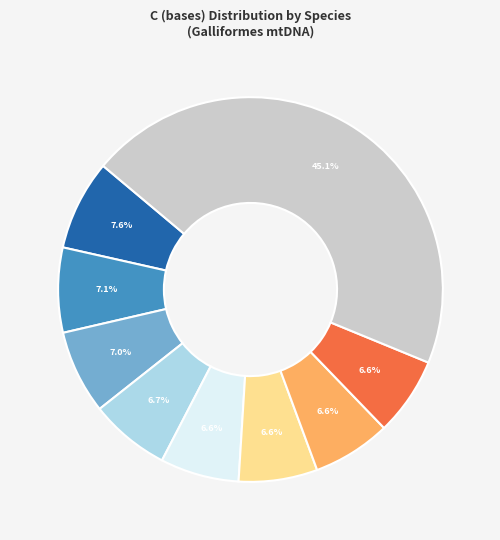

Is there a majority slice in this chart?

No